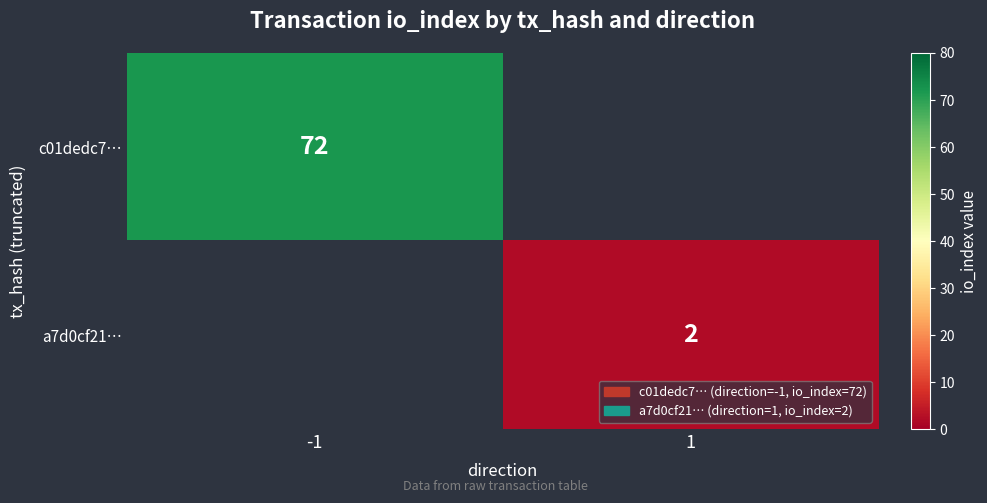

Is the value of a7d0cf21… at 1 greater than the value of c01dedc7… at -1?

No